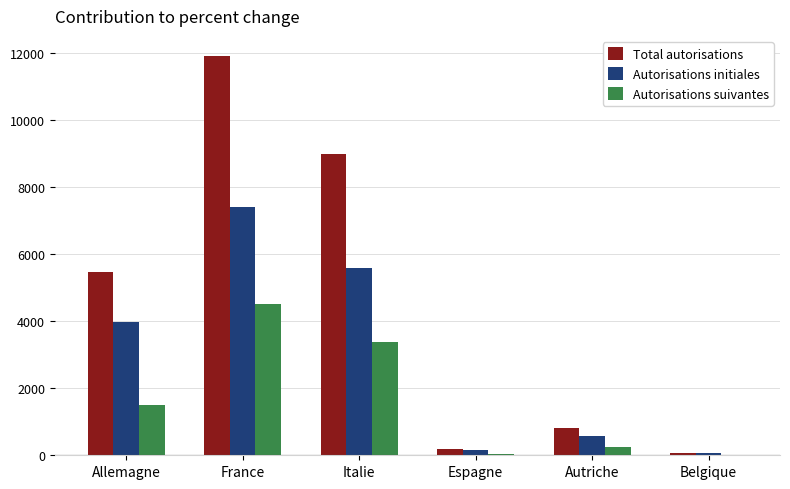

Count the number of categories in the chart.

6